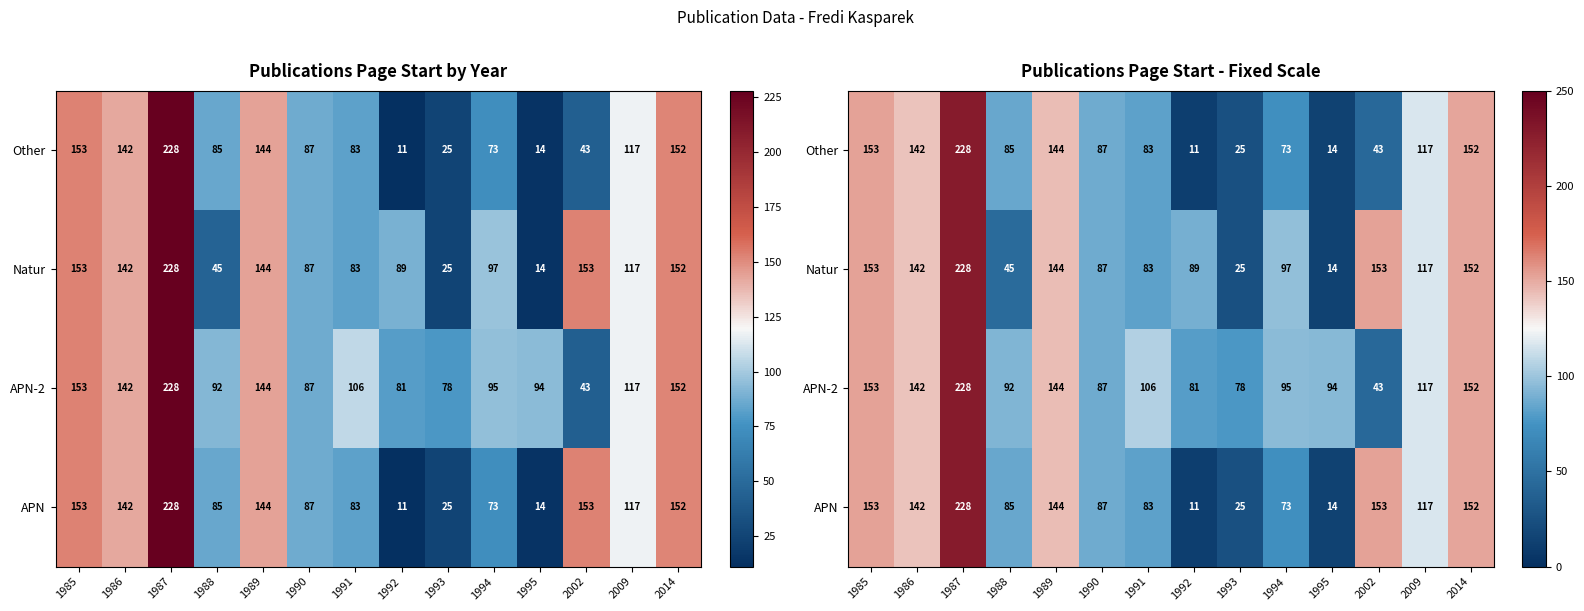

What is the total value across all series at 1995?

136